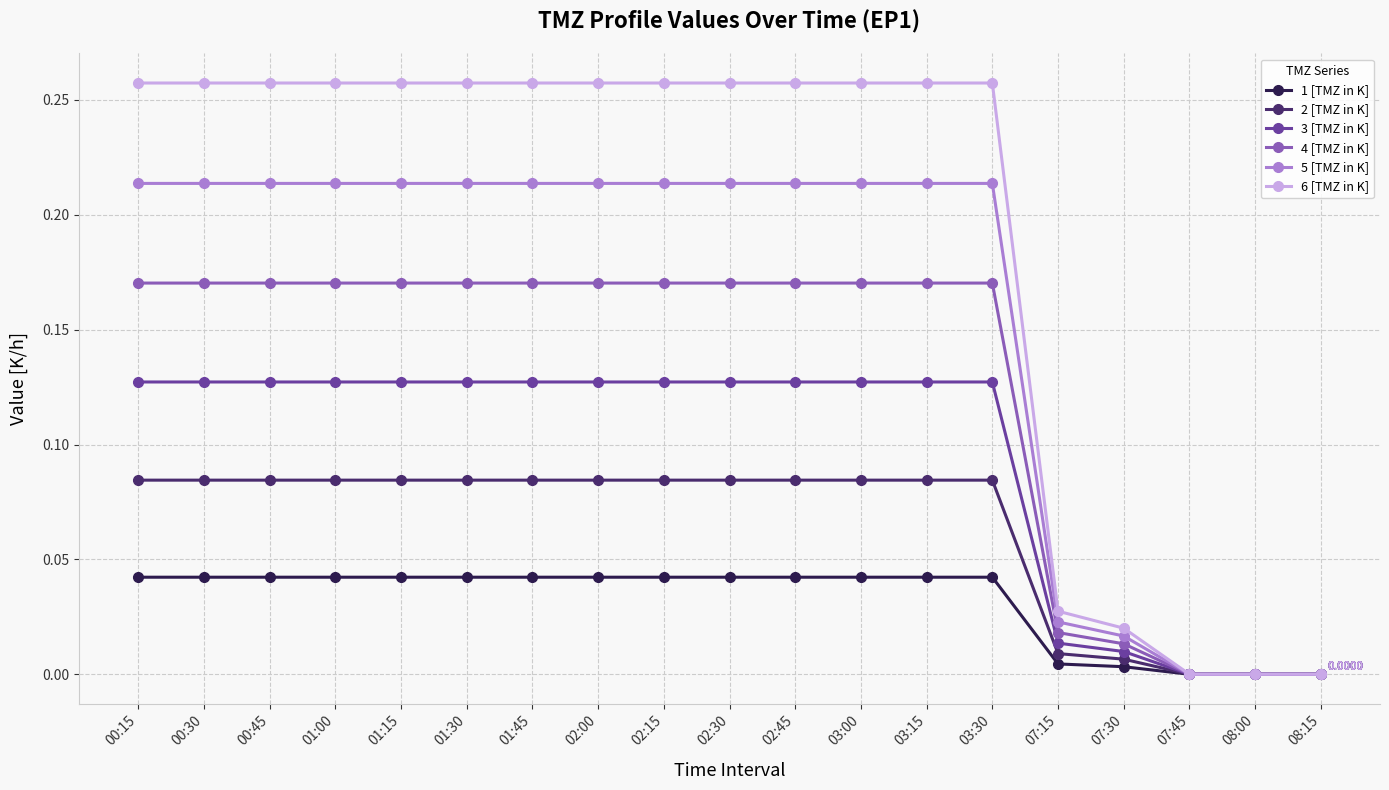

At 07:30, list the series in order from largest to smallest.

6 [TMZ in K], 5 [TMZ in K], 4 [TMZ in K], 3 [TMZ in K], 2 [TMZ in K], 1 [TMZ in K]